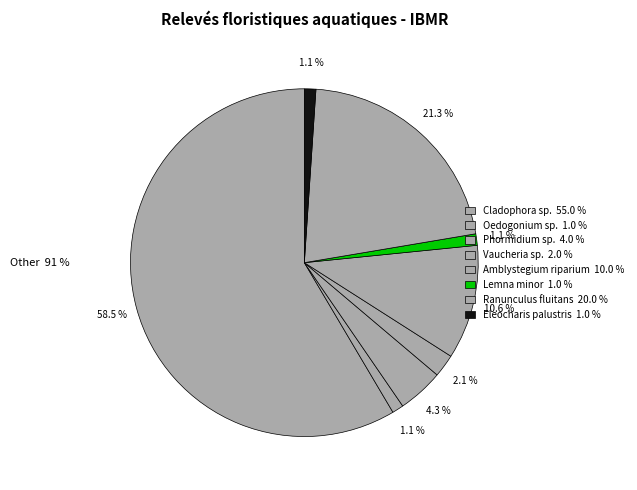

Rank the categories by value from lowest to highest.

Oedogonium sp., Lemna minor, Eleocharis palustris, Vaucheria sp., Phormidium sp., Amblystegium riparium, Ranunculus fluitans, Cladophora sp.